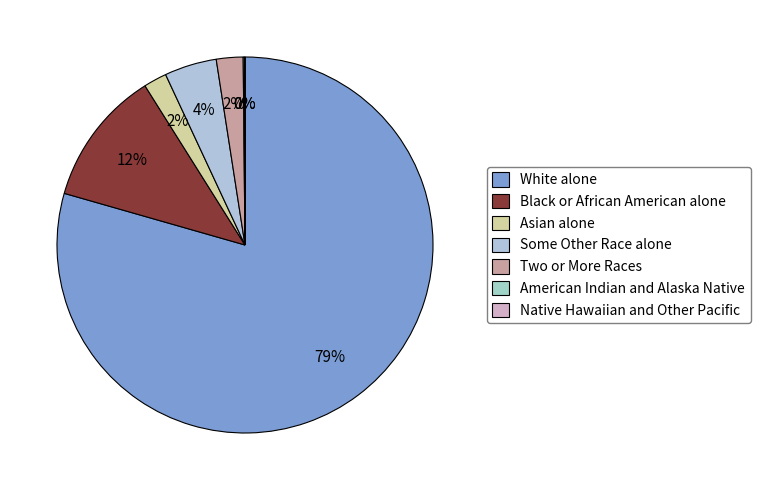

Rank the categories by value from highest to lowest.

White alone, Black or African American alone, Some Other Race alone, Two or More Races, Asian alone, American Indian and Alaska Native, Native Hawaiian and Other Pacific